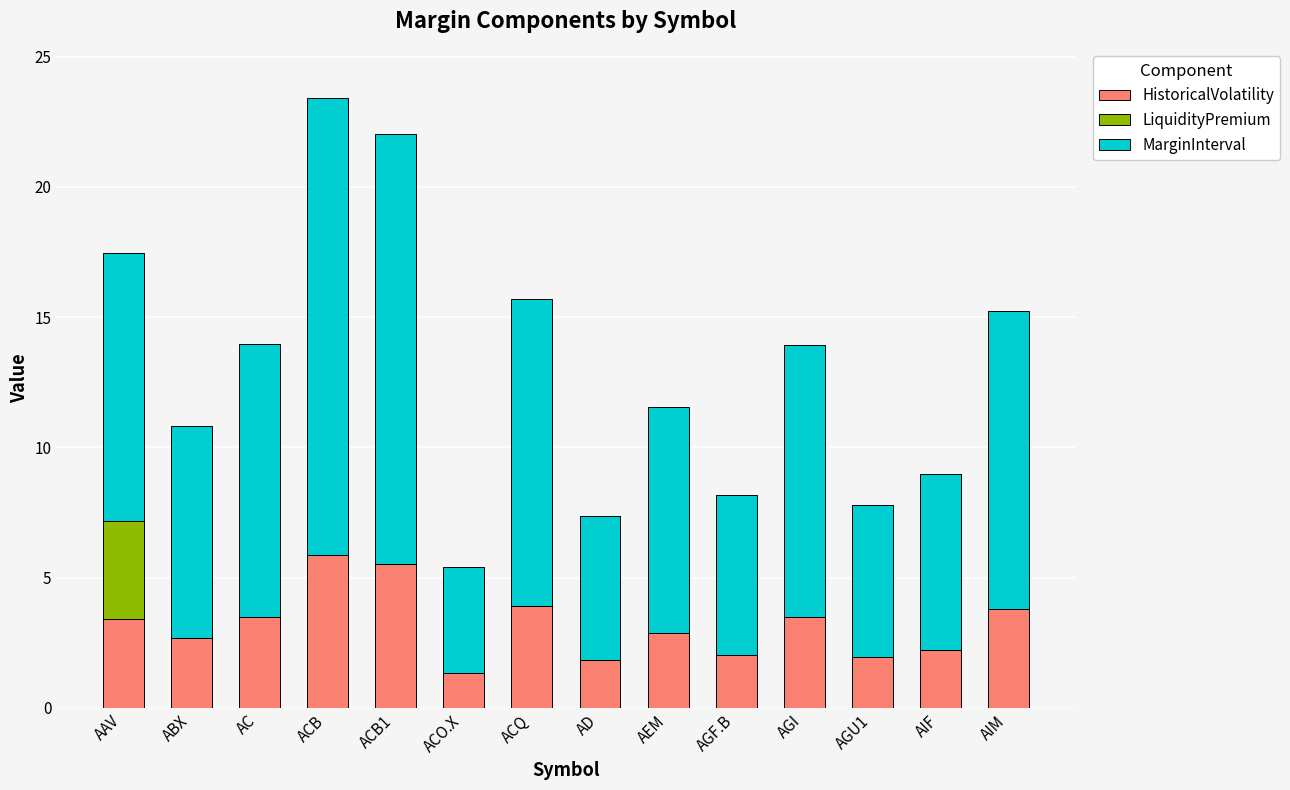

Is it true that HistoricalVolatility equals 3.5 at AGI?

True